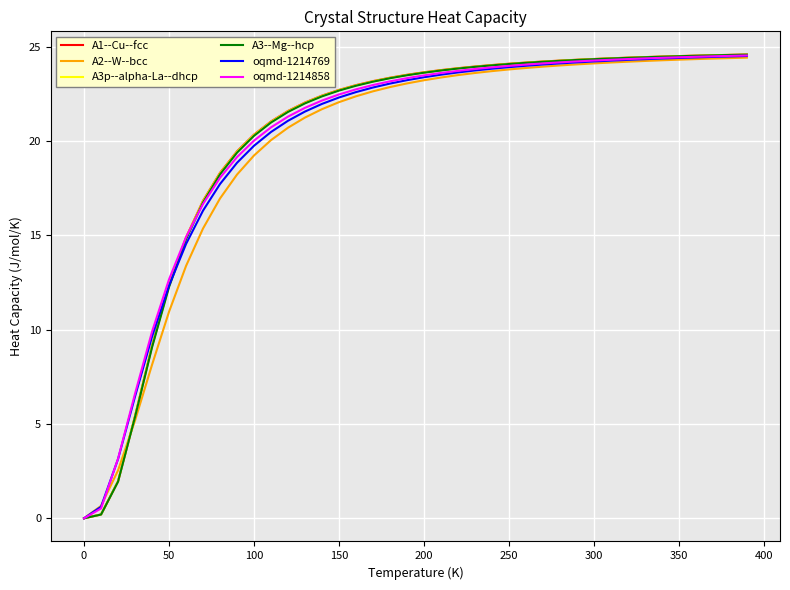

Which series has the widest spread of values?

A1--Cu--fcc